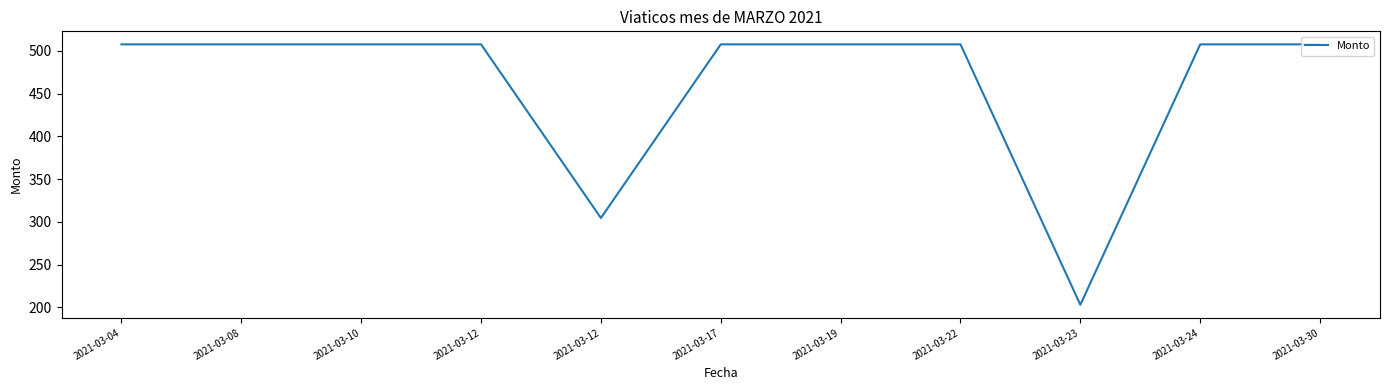

What is the ratio of the value at 2021-03-10 to the value at 2021-03-12?

1.0